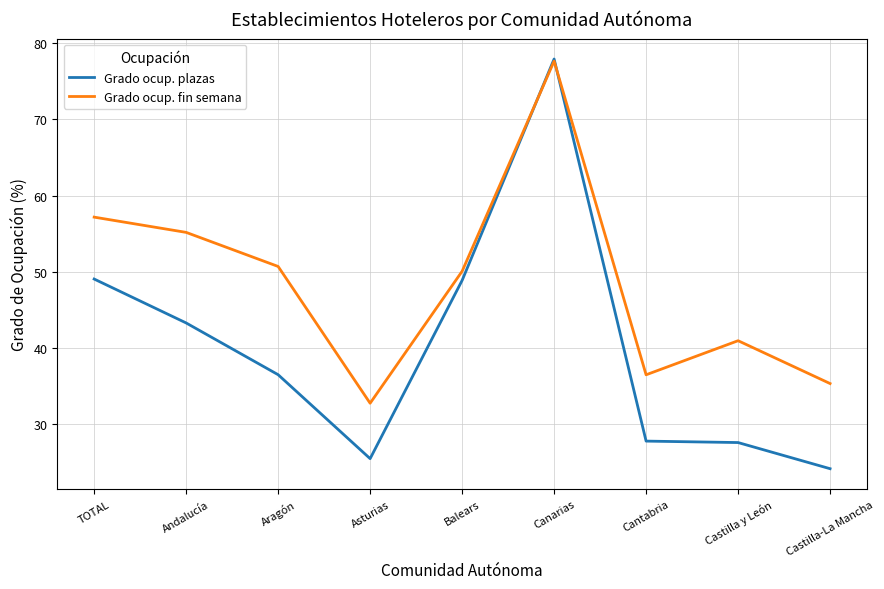

What is the maximum value shown in the chart?

77.9